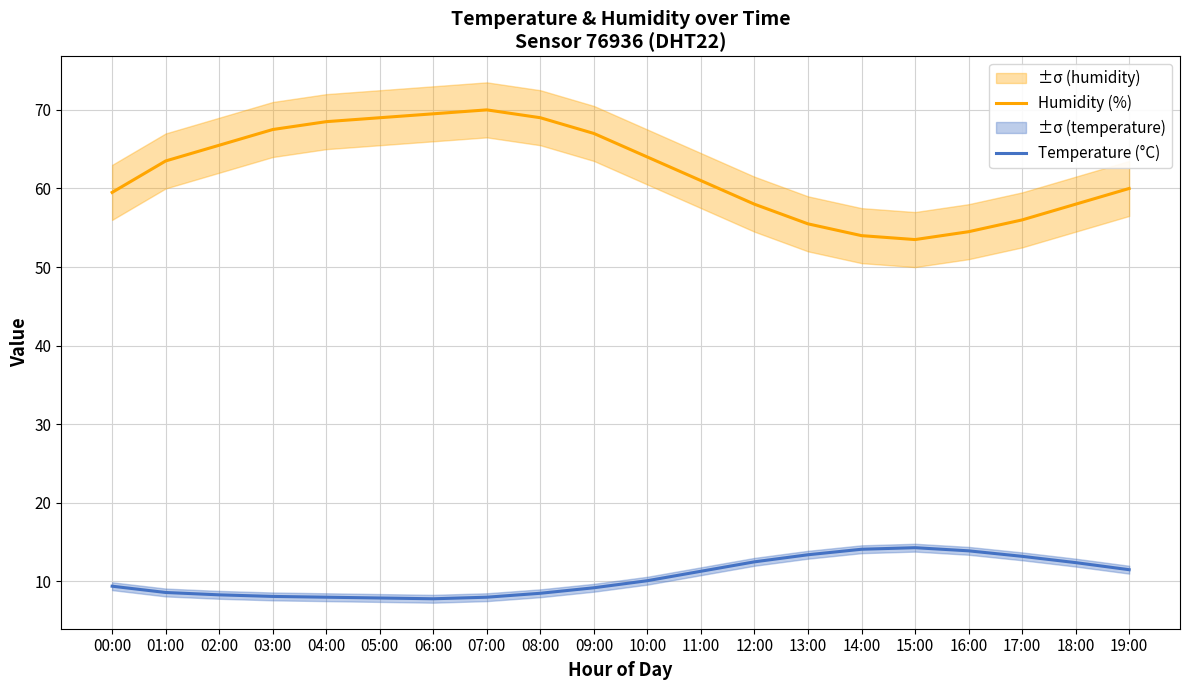

At which category does the chart reach its peak across all series?

07:00